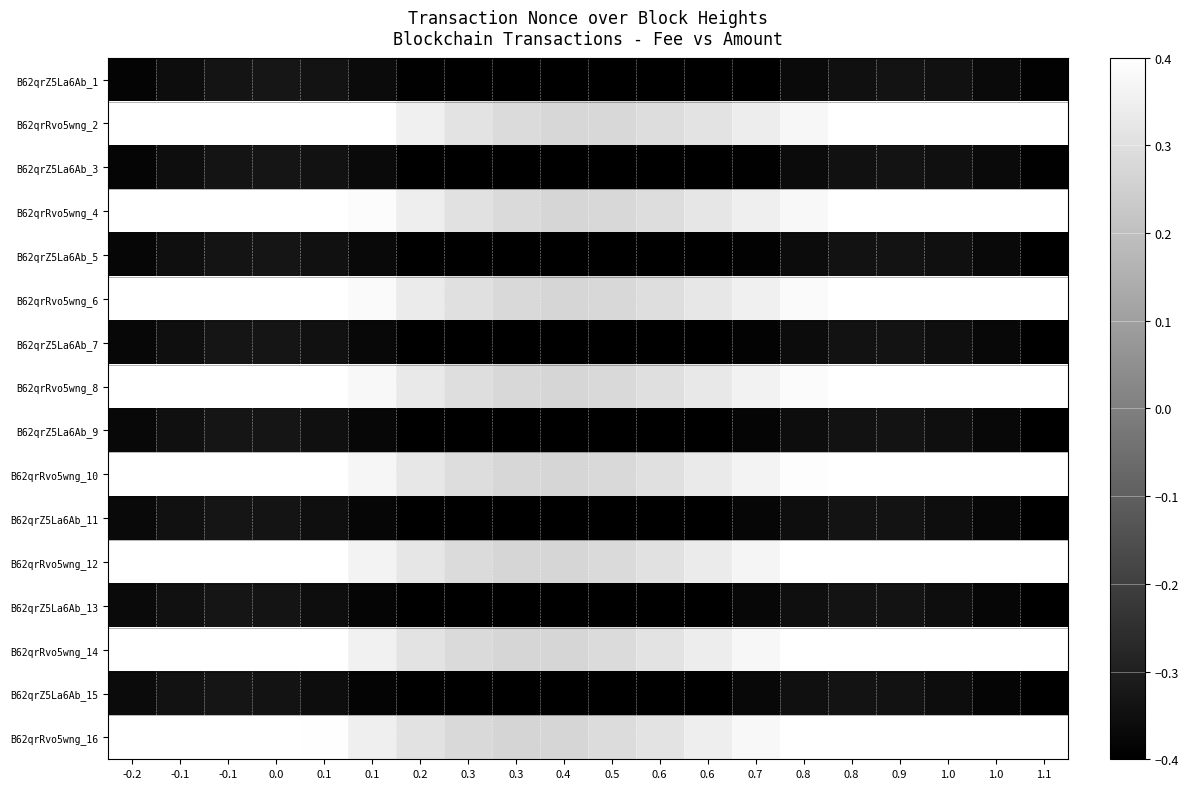

Which series has the widest spread of values?

B62qrRvo5wng_16